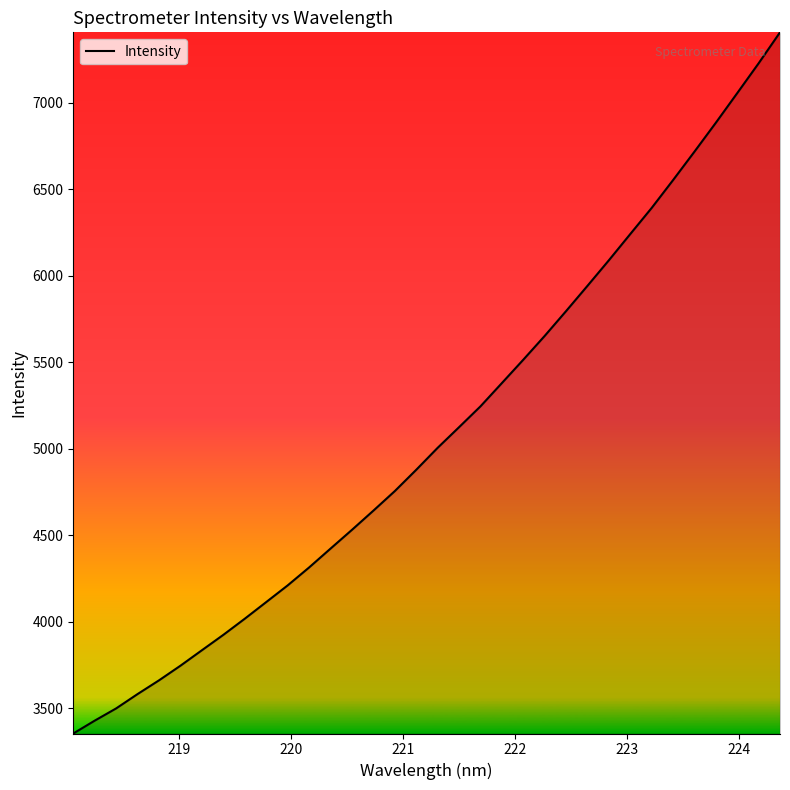

What is the difference between the maximum and minimum values?

4054.5